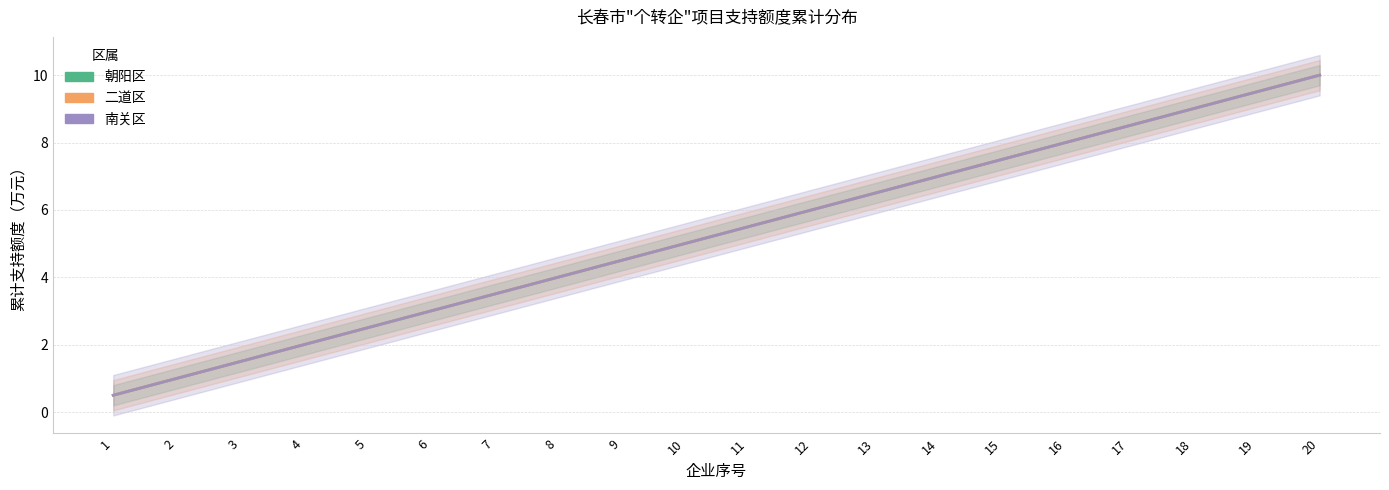

How many lines are shown in the chart?

3